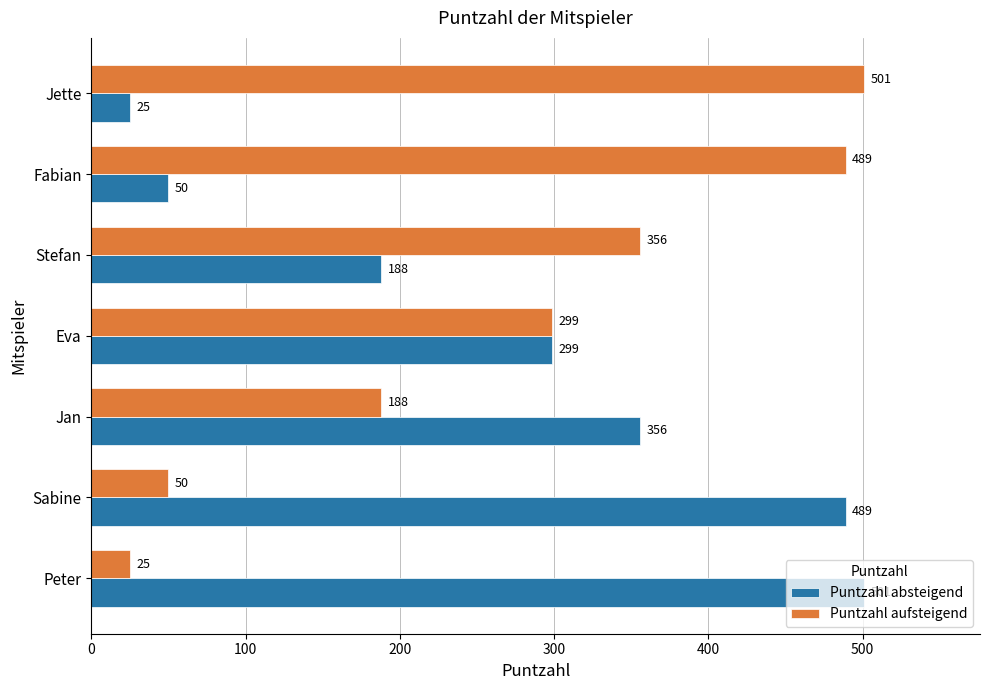

At which category is the sum across all series the highest?

Eva